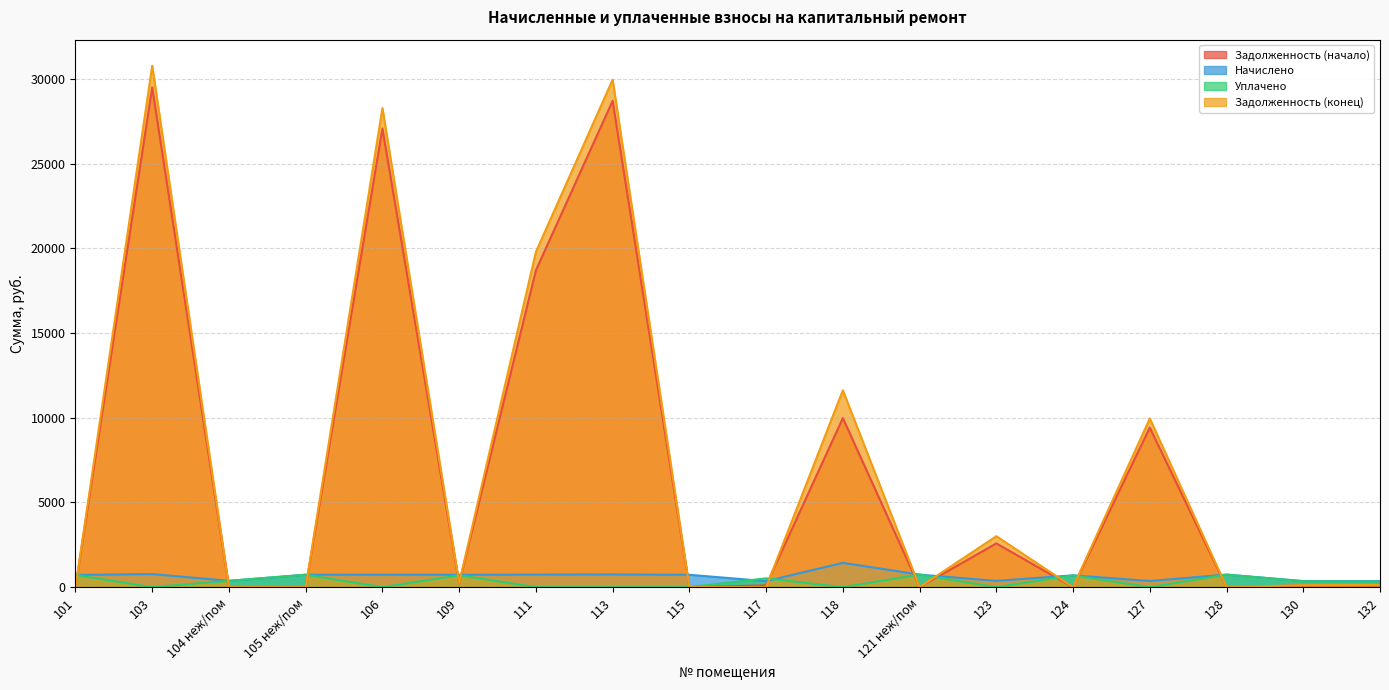

Reading left to right, transcribe all the data shown in this chart.

Задолженность (начало): 101=0.0	103=29507.3	104 неж/пом=0.0	105 неж/пом=0.0	106=27080.0	109=214.9	111=18708.0	113=28716.2	115=0.0	117=105.3	118=9984.6	121 неж/пом=0.0	123=2584.7	124=0.0	127=9423.8	128=0.0	130=106.2	132=105.0
Начислено: 101=723.5	103=771.0	104 неж/пом=374.1	105 неж/пом=735.8	106=733.8	109=731.7	111=742.0	113=750.3	115=731.7	117=355.5	118=1434.5	121 неж/пом=742.0	123=372.1	124=698.6	127=363.8	128=742.0	130=361.7	132=357.6
Уплачено: 101=723.5	103=0.0	104 неж/пом=374.1	105 неж/пом=735.8	106=0.0	109=702.7	111=0.0	113=0.0	115=0.0	117=522.0	118=0.0	121 неж/пом=742.0	123=0.0	124=698.6	127=0.0	128=742.0	130=347.4	132=329.1
Задолженность (конец): 101=0.0	103=30790.1	104 неж/пом=0.0	105 неж/пом=0.0	106=28286.2	109=243.9	111=19798.8	113=29964.7	115=0.0	117=0.0	118=11623.9	121 неж/пом=0.0	123=3009.9	124=0.0	127=9963.5	128=0.0	130=120.6	132=133.4